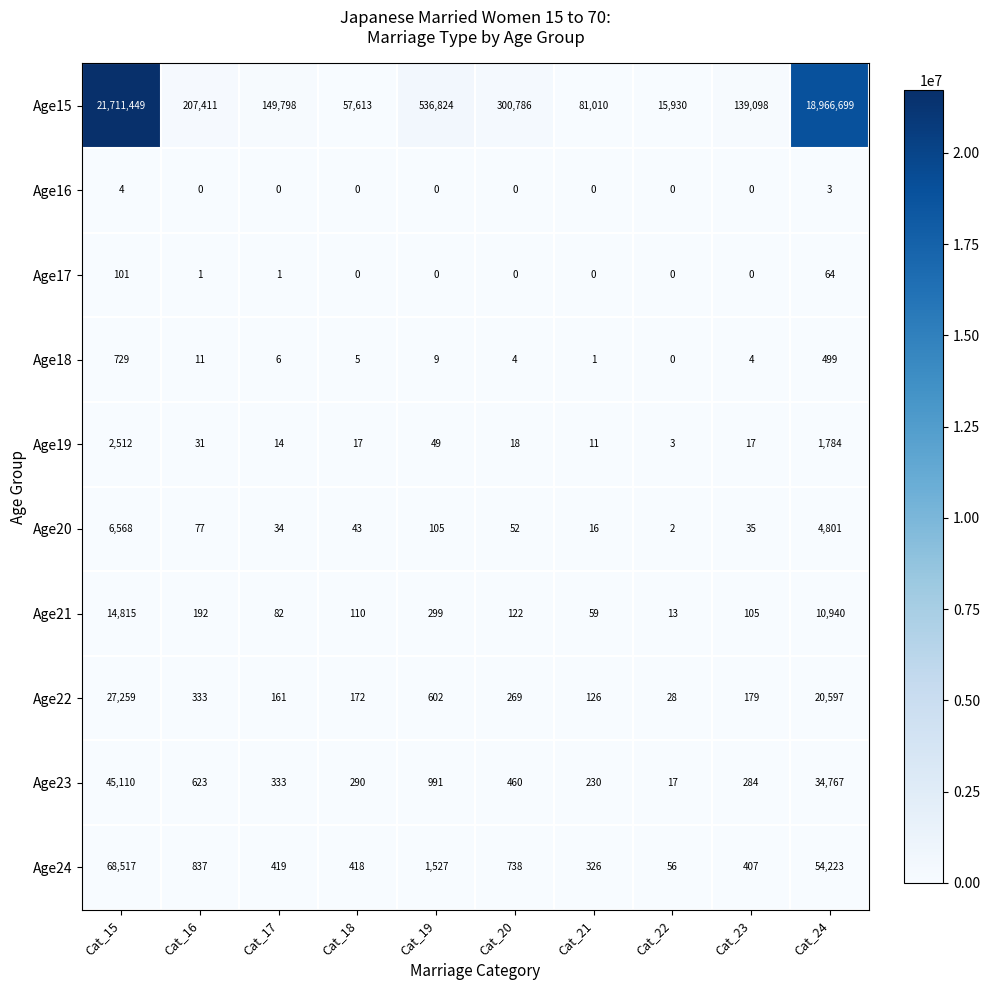

How many positive values does the Age18 series have?

9